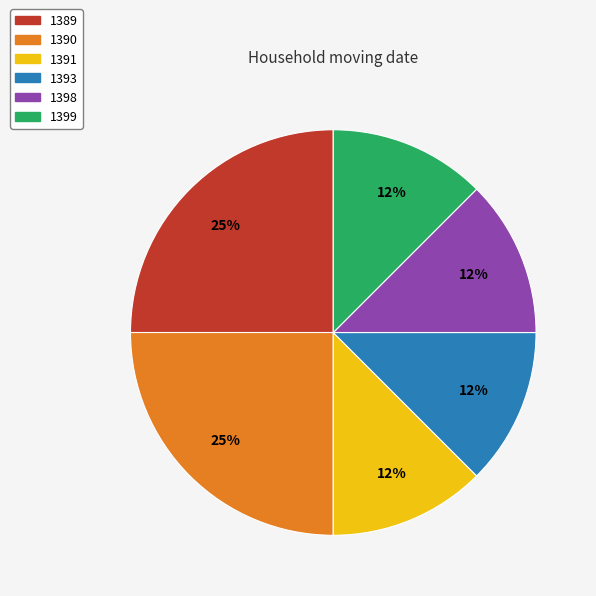

Combined, do 1389 and 1398 account for over 50%?

No